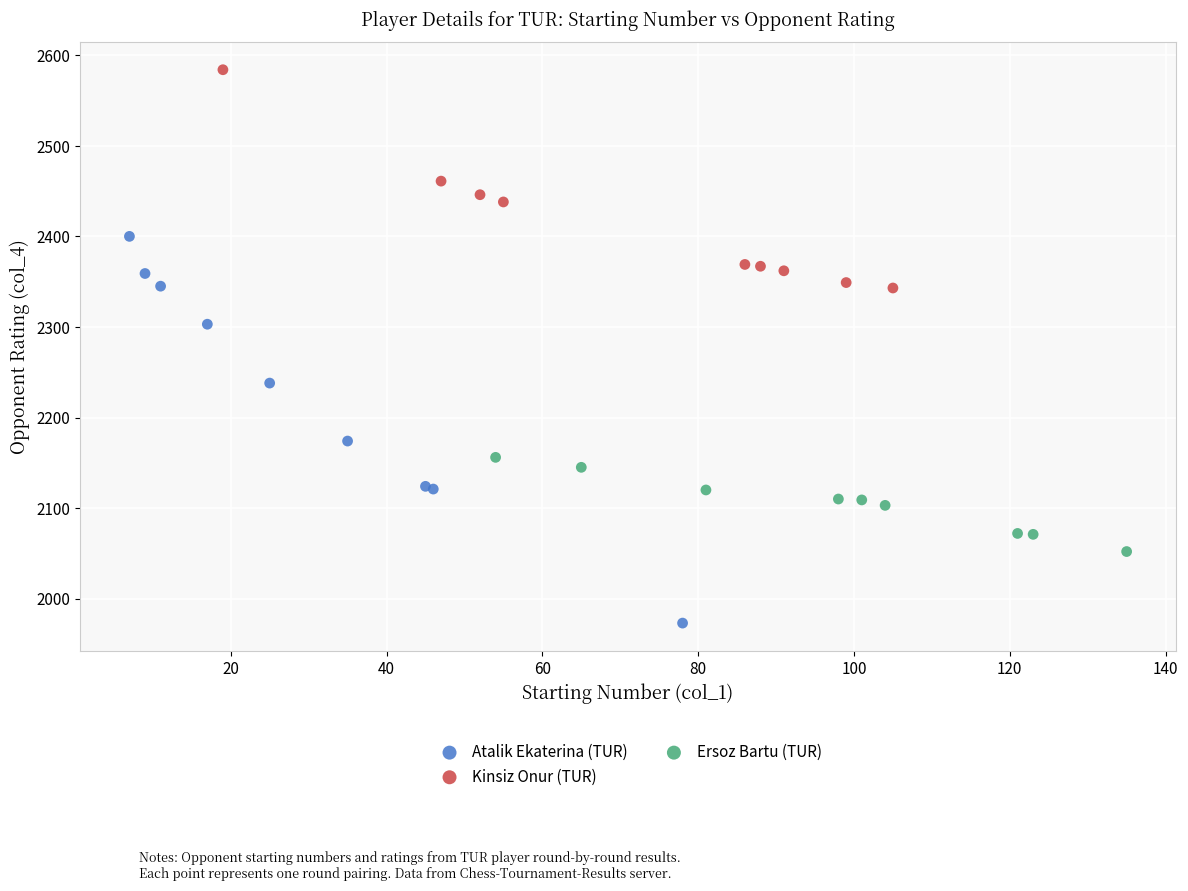

Which series has the widest spread of Y values?

Atalik Ekaterina (TUR)